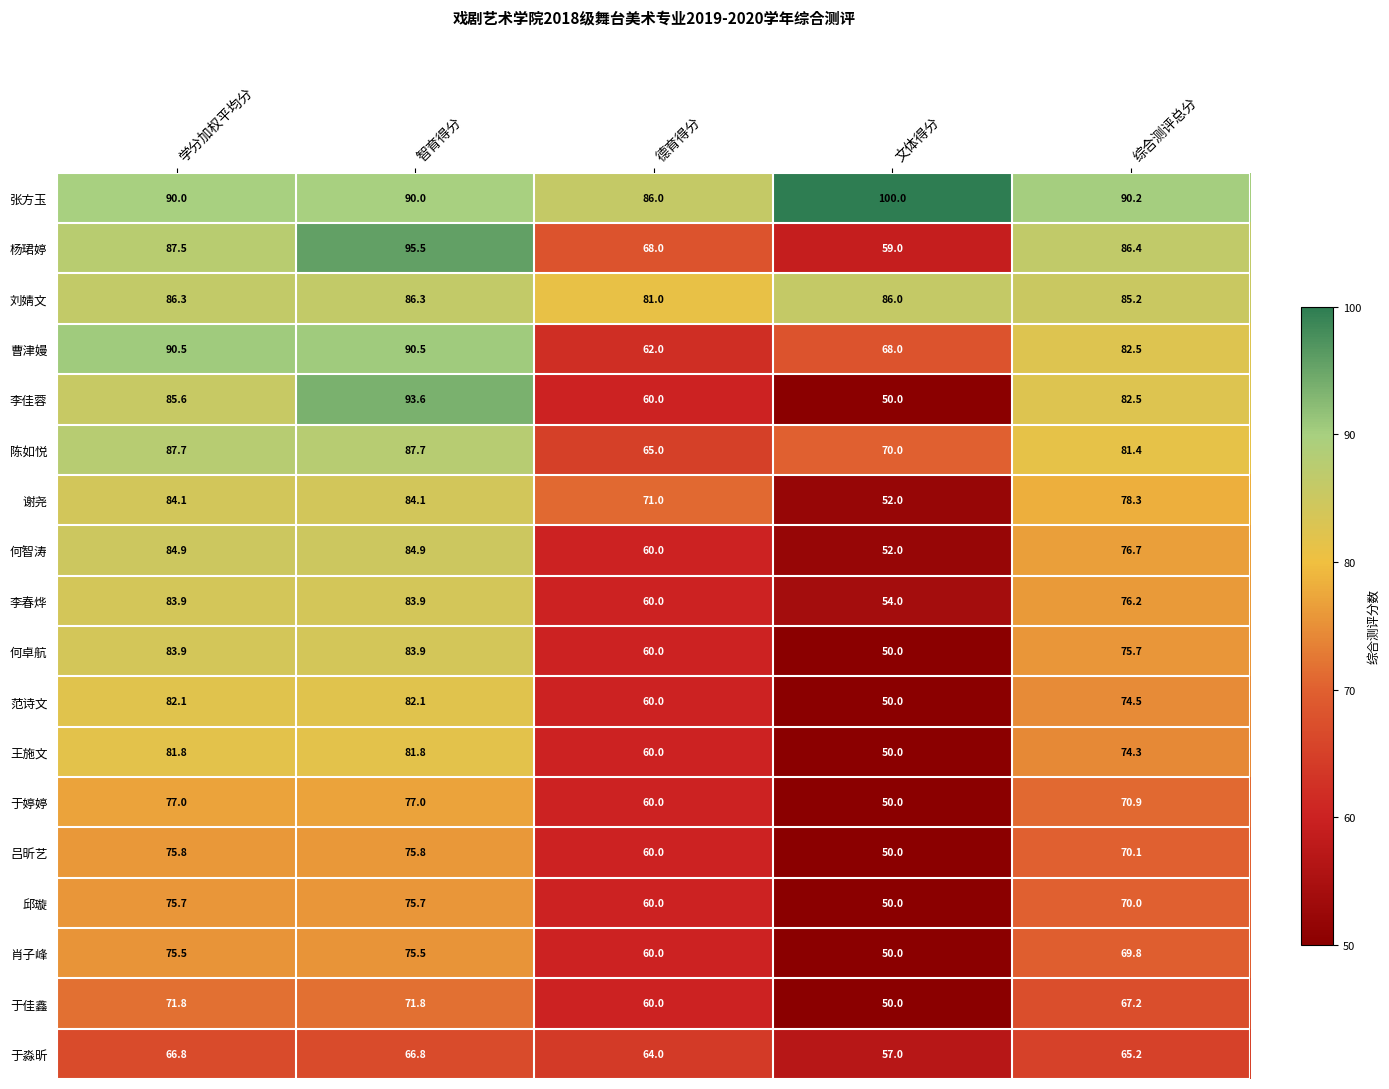

True or false: 何卓航 has a value of 83.9 at 智育得分.

True